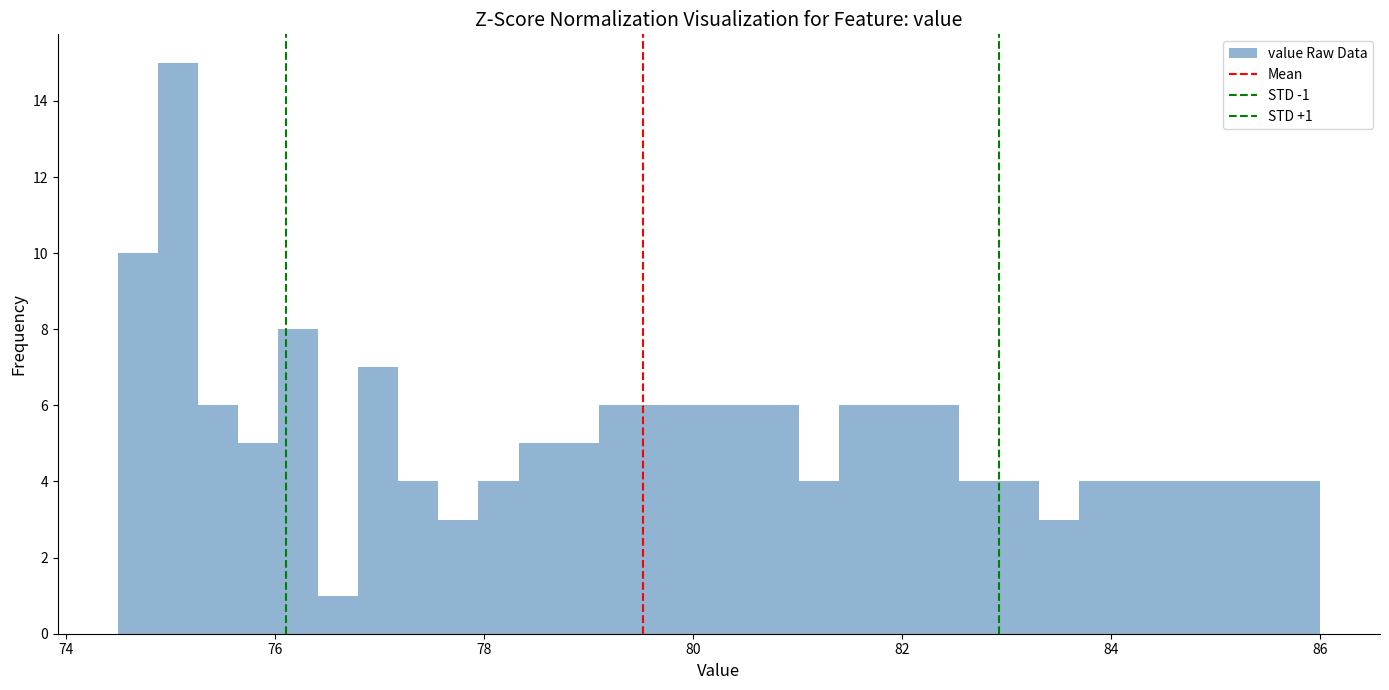

Read against the x-axis, roughly where is the centre of the tallest bar?

75.0